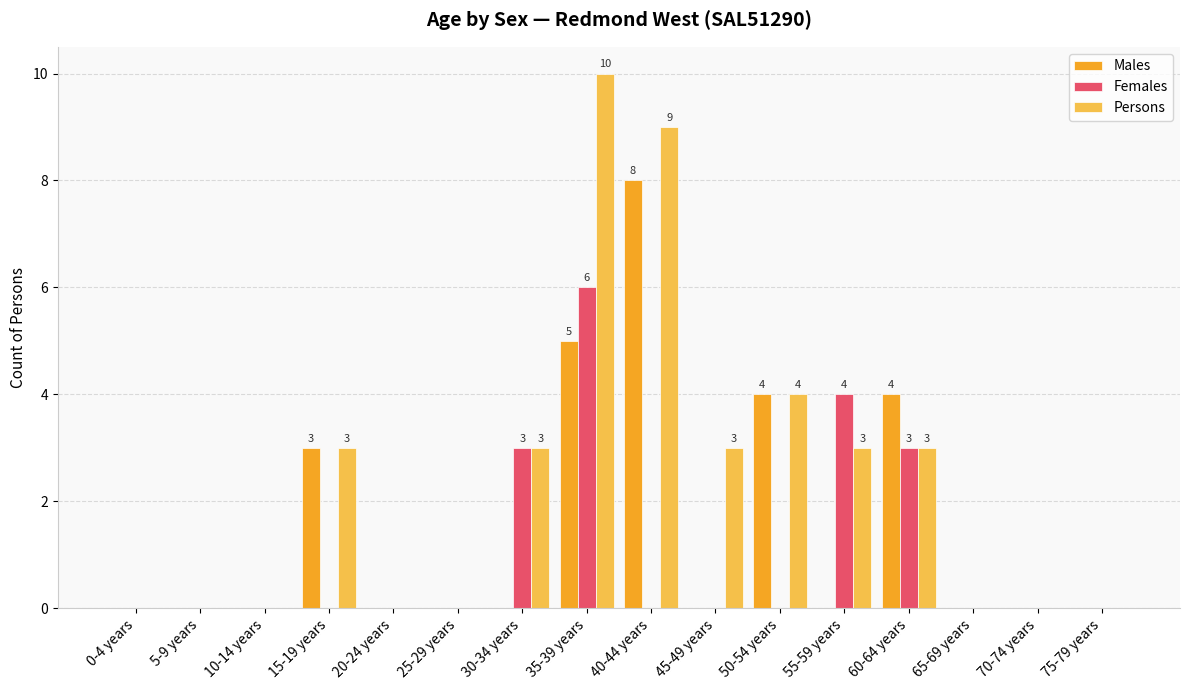

Does the chart contain stacked bars?

No